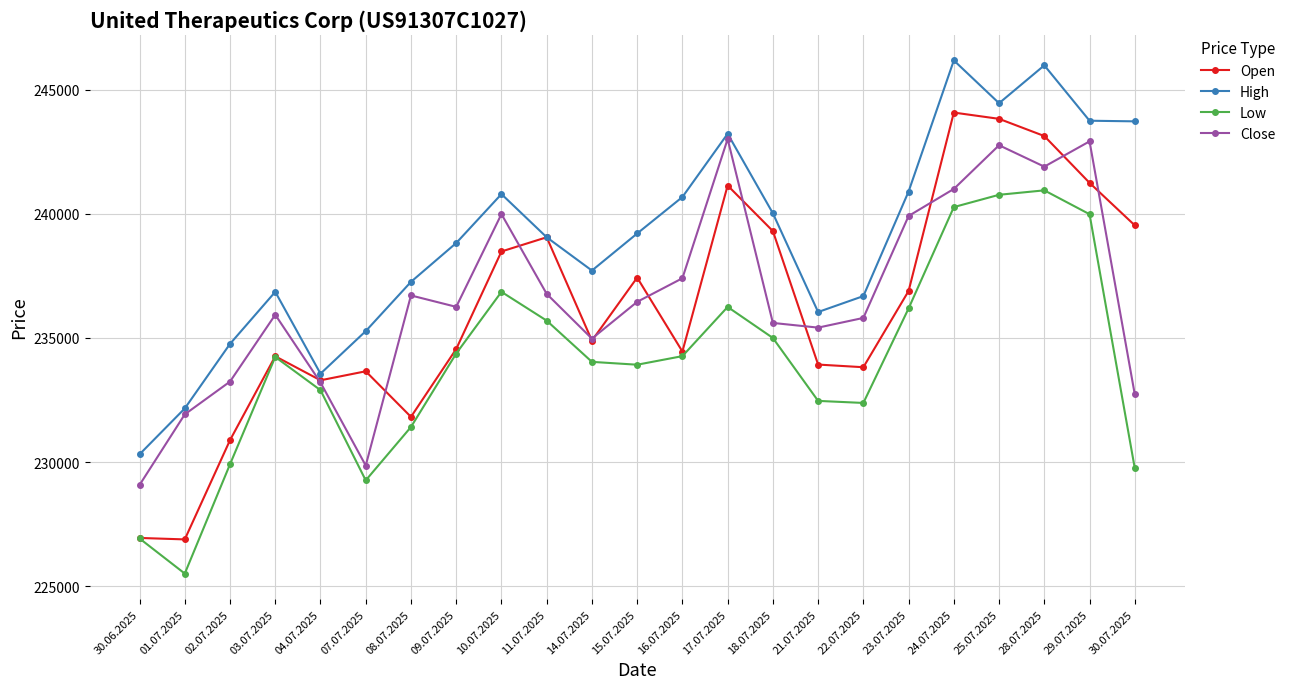

How many lines are shown in the chart?

4